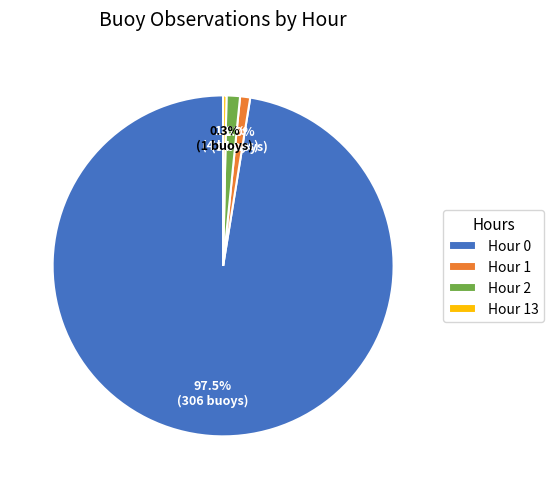

Which category accounts for the majority?

Hour 0